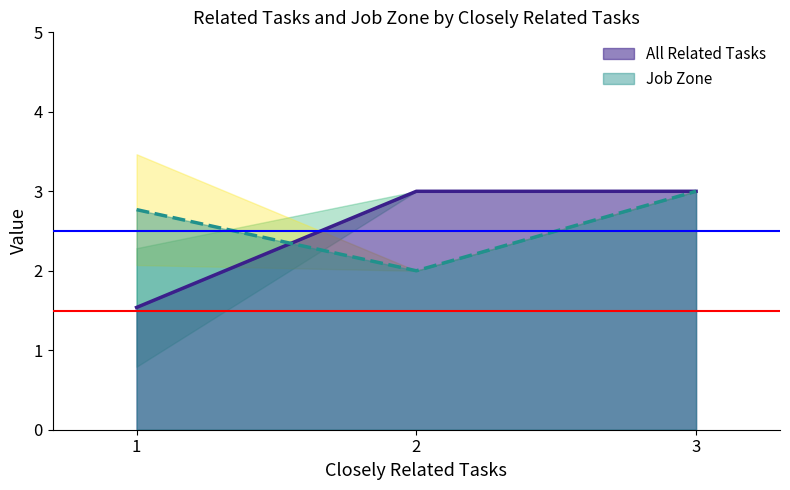

Is it true that All Related Tasks equals 1 at 2?

False